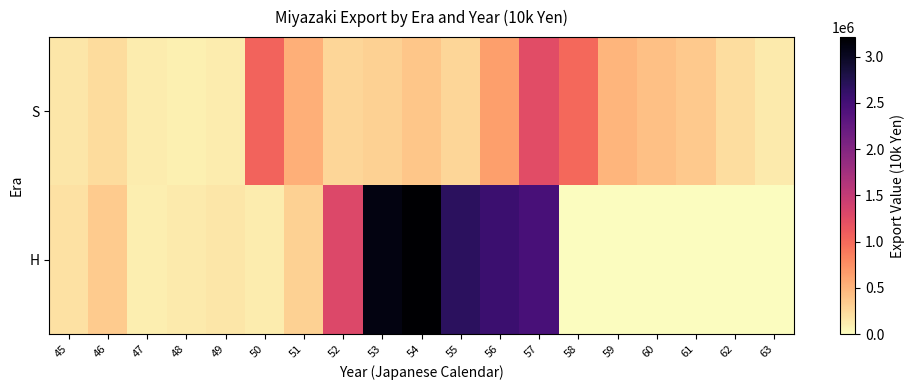

Reading right to left, extract all data points from this chart.

S: 63=137531.8	62=216924.8	61=355871.1	60=426050.7	59=491253.7	58=1010448.9	57=1253883.7	56=648803.0	55=265032.9	54=378046.2	53=306294.4	52=270588.1	51=533525.5	50=1043265.4	49=120841.9	48=98176.3	47=124617.3	46=231688.0	45=160655.8
H: 63=0.0	62=0.0	61=0.0	60=0.0	59=0.0	58=0.0	57=2464284.2	56=2571425.8	55=2682276.3	54=3212333.7	53=3107479.7	52=1298925.8	51=307643.2	50=117259.8	49=155894.4	48=127130.7	47=100430.4	46=350221.7	45=189210.5